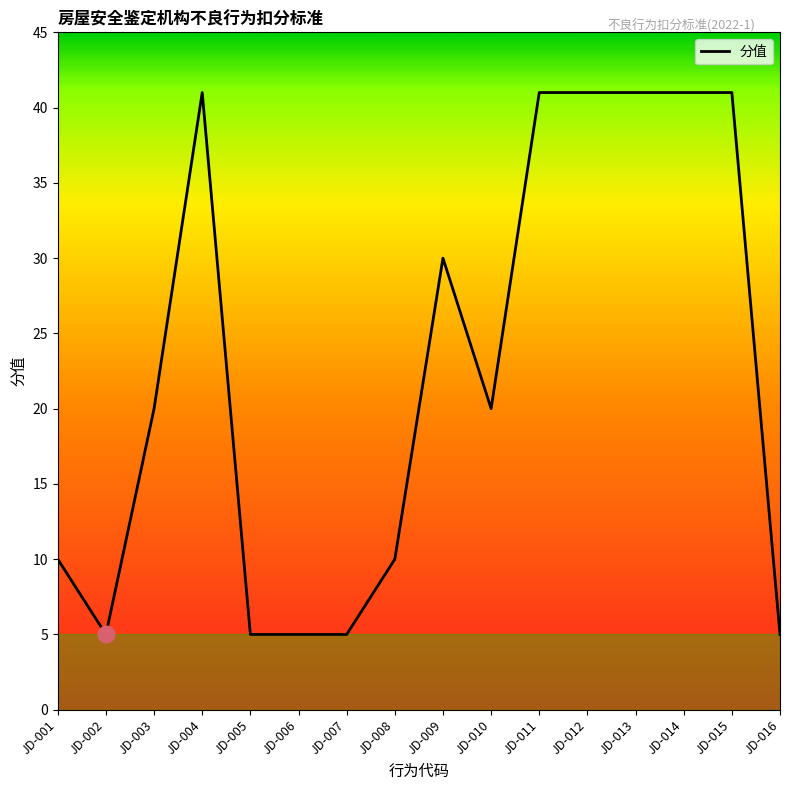

Approximately how many times larger is the value at JD-014 compared to JD-002?

8.2